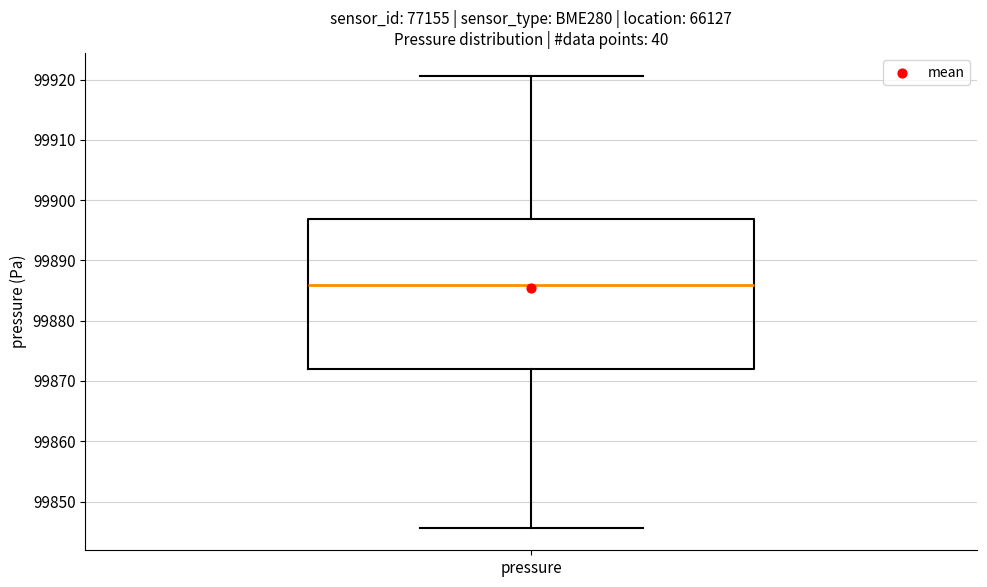

Read this box plot against the y-axis: the position of the median line, the range covered by the box, and the ends of both whiskers. The values are not printed on the chart, so give them approximately, as read against the axis.

median 99886, box 99872 to 99897, whiskers 99846 to 99921